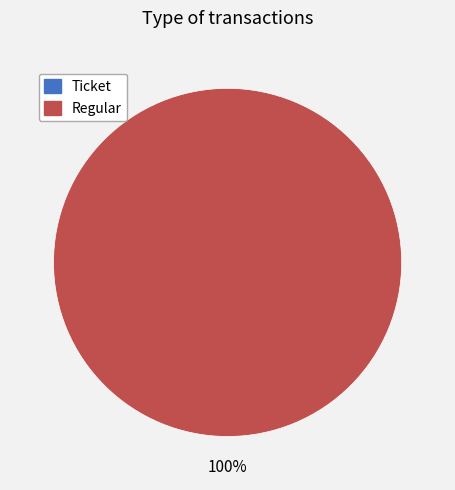

Does Ticket account for over 50% of the chart?

No